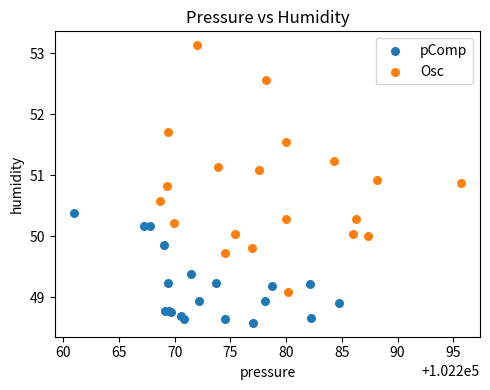

What are all the series names shown in the legend?

pComp, Osc